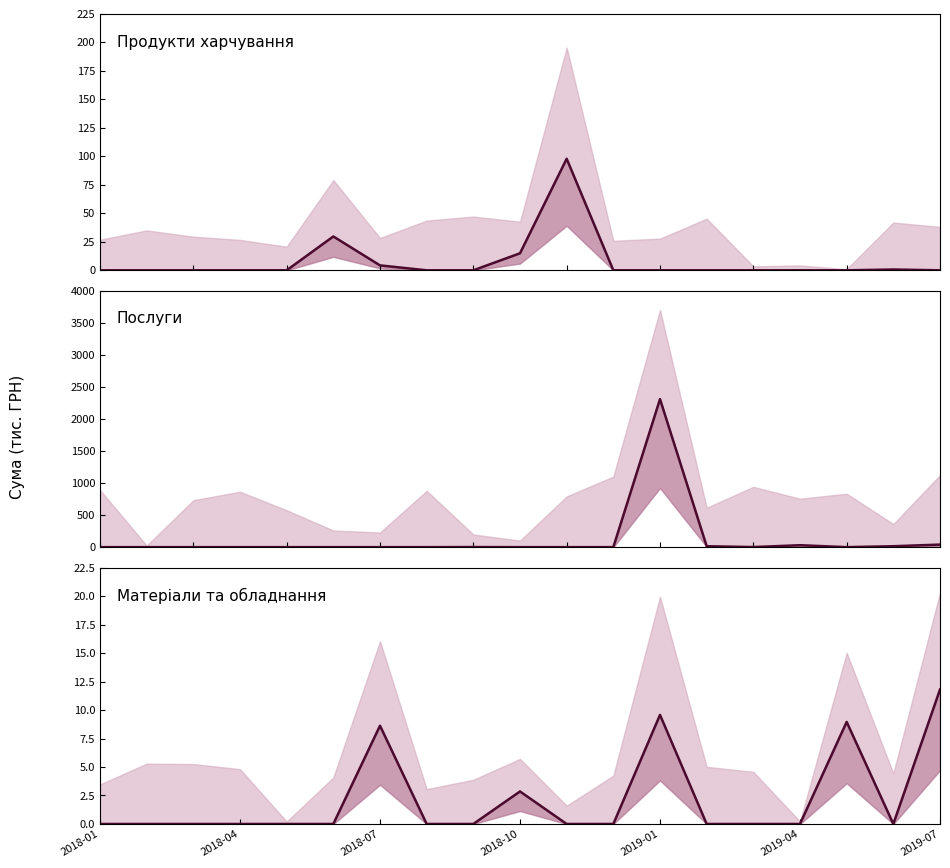

True or false: Послуги has a value of 0.0 at 10.

True